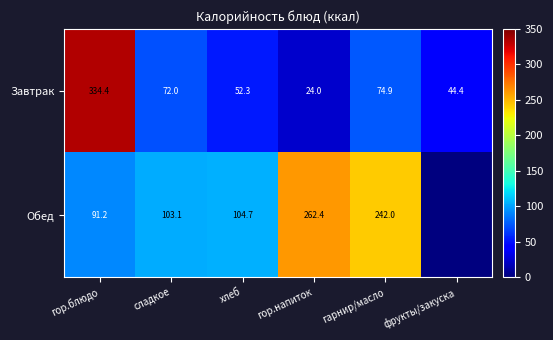

Which series changed the most between гор.блюдо and гор.напиток?

Завтрак